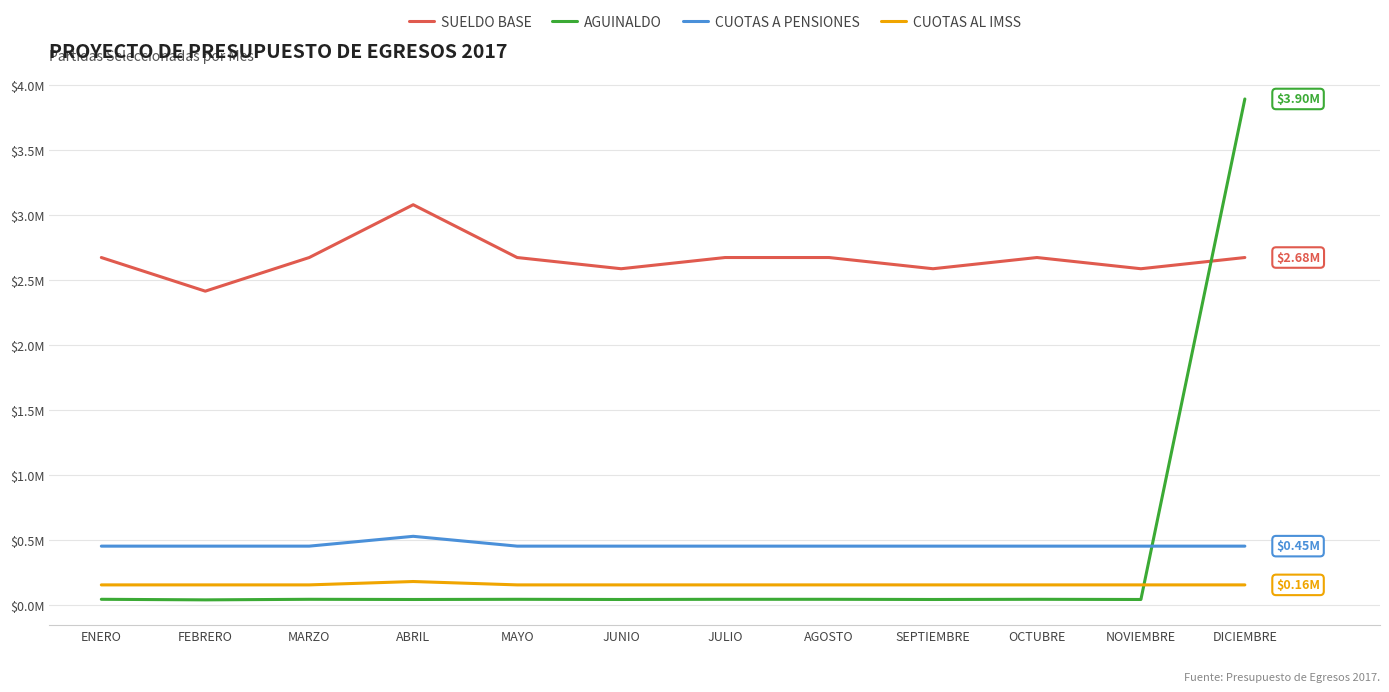

What is the difference between the maximum and minimum values in the SUELDO BASE series?

665322.1